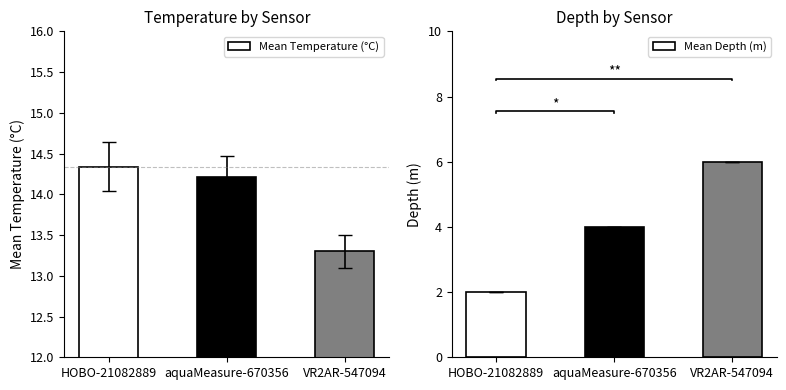

What is the total value across all series at VR2AR-547094?

19.3